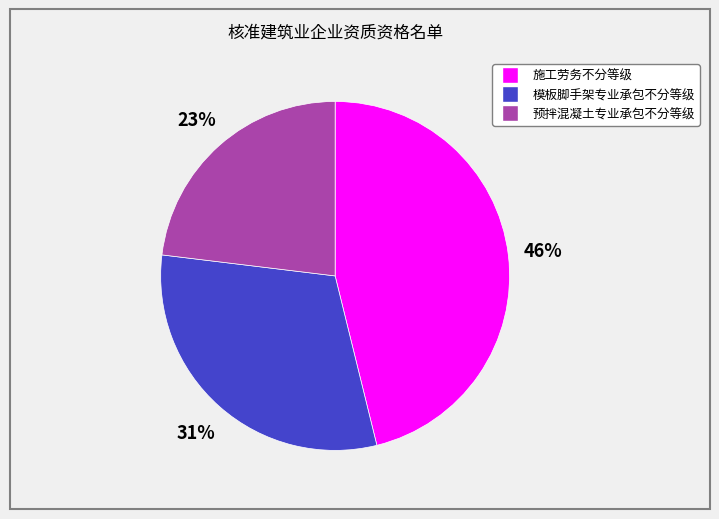

Is the sum of 模板脚手架专业承包不分等级 and 施工劳务不分等级 greater than half?

Yes